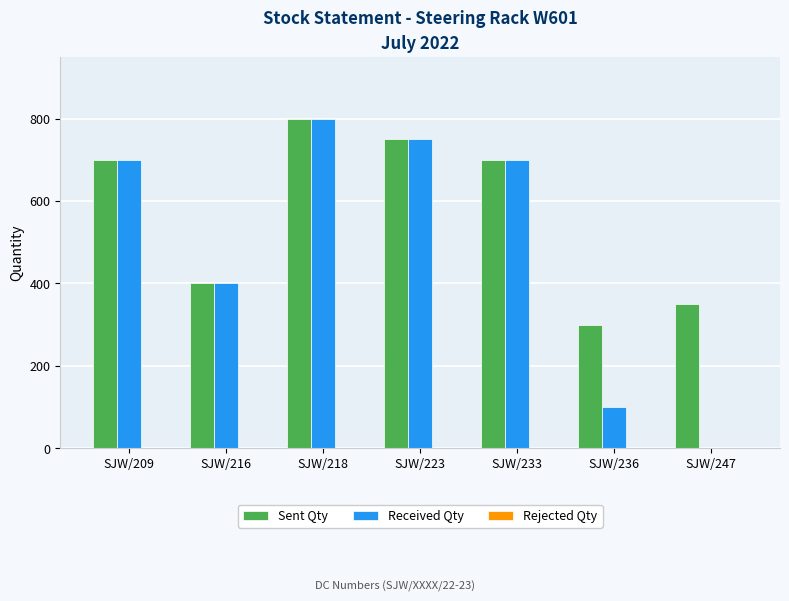

Read the Received Qty value at SJW/218.

800